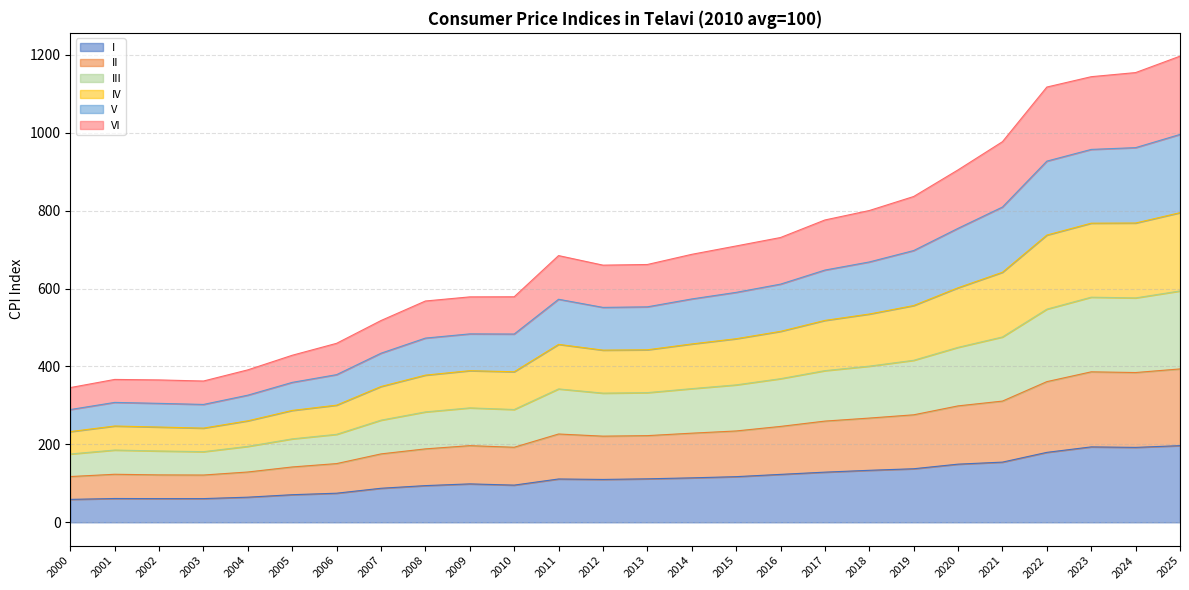

What is the sum of the I values at 2024 and 2023?

385.8